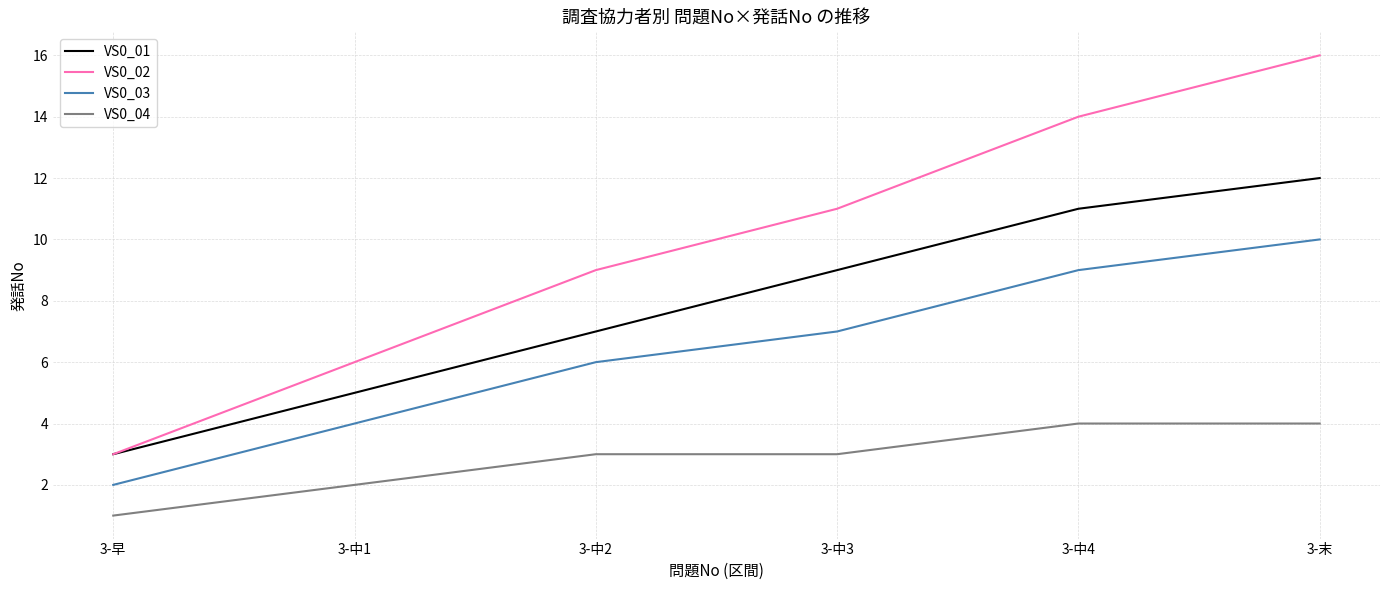

At 3-中3, list the series in order from smallest to largest.

VS0_04, VS0_03, VS0_01, VS0_02